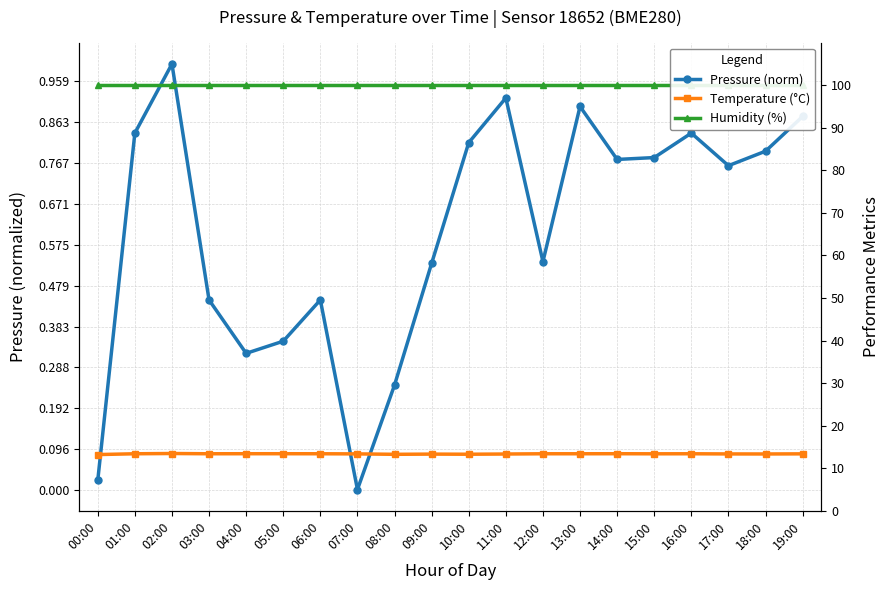

Reading left to right, transcribe all the data shown in this chart.

Pressure (norm): 00:00=0.0	01:00=0.8	02:00=1.0	03:00=0.4	04:00=0.3	05:00=0.3	06:00=0.4	07:00=0.0	08:00=0.2	09:00=0.5	10:00=0.8	11:00=0.9	12:00=0.5	13:00=0.9	14:00=0.8	15:00=0.8	16:00=0.8	17:00=0.8	18:00=0.8	19:00=0.9
Temperature (°C): 00:00=13.2	01:00=13.4	02:00=13.5	03:00=13.4	04:00=13.4	05:00=13.4	06:00=13.4	07:00=13.4	08:00=13.3	09:00=13.3	10:00=13.3	11:00=13.3	12:00=13.4	13:00=13.4	14:00=13.4	15:00=13.4	16:00=13.4	17:00=13.4	18:00=13.3	19:00=13.4
Humidity (%): 00:00=100.0	01:00=100.0	02:00=100.0	03:00=100.0	04:00=100.0	05:00=100.0	06:00=100.0	07:00=100.0	08:00=100.0	09:00=100.0	10:00=100.0	11:00=100.0	12:00=100.0	13:00=100.0	14:00=100.0	15:00=100.0	16:00=100.0	17:00=100.0	18:00=100.0	19:00=100.0